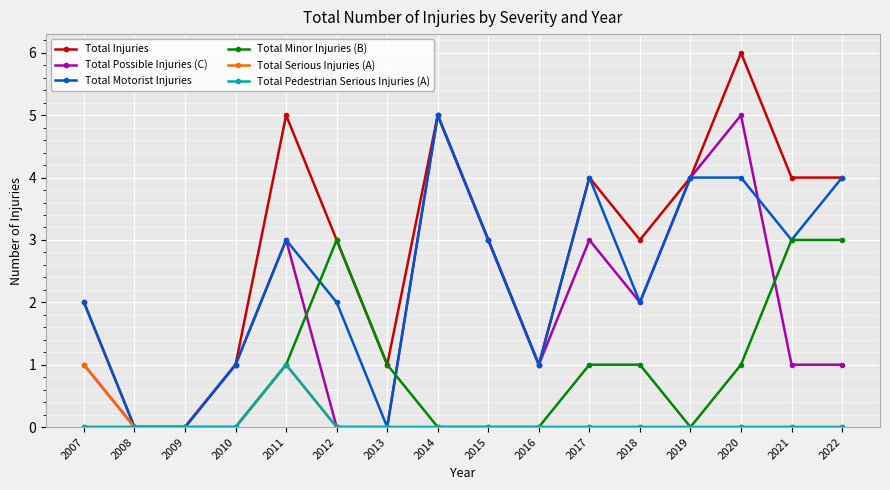

Count the Total Possible Injuries (C) values in the range 1 to 3.

9